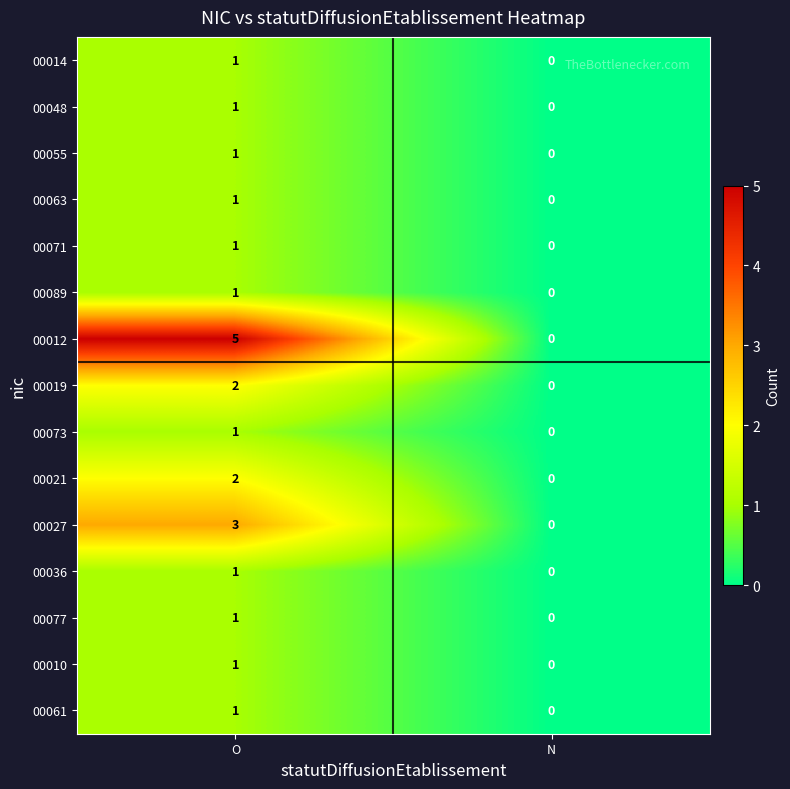

Rank the categories by 00021 value from highest to lowest.

O, N